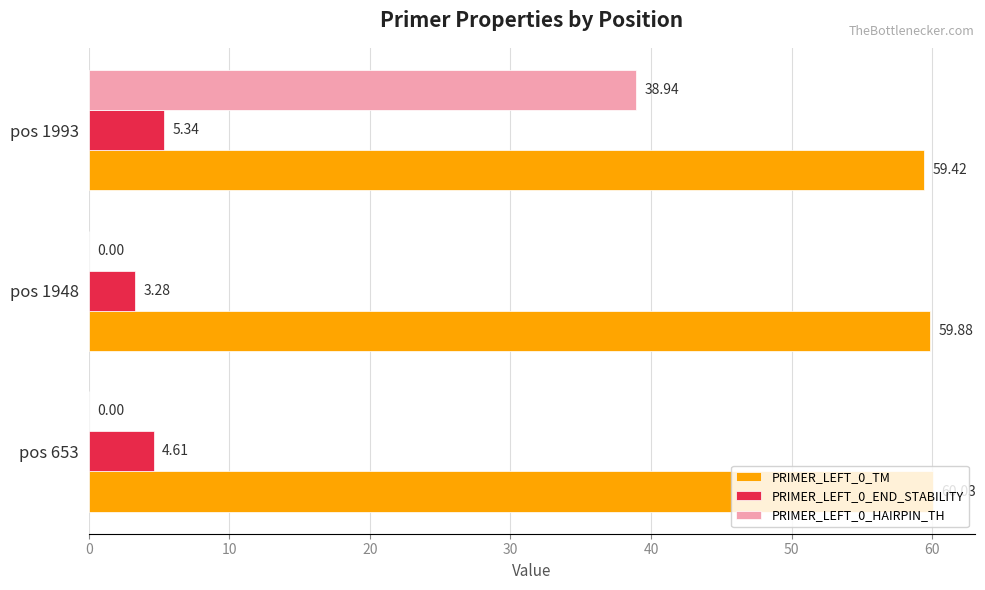

Is the value of PRIMER_LEFT_0_END_STABILITY at pos 1993 greater than the value of PRIMER_LEFT_0_HAIRPIN_TH at pos 1993?

No